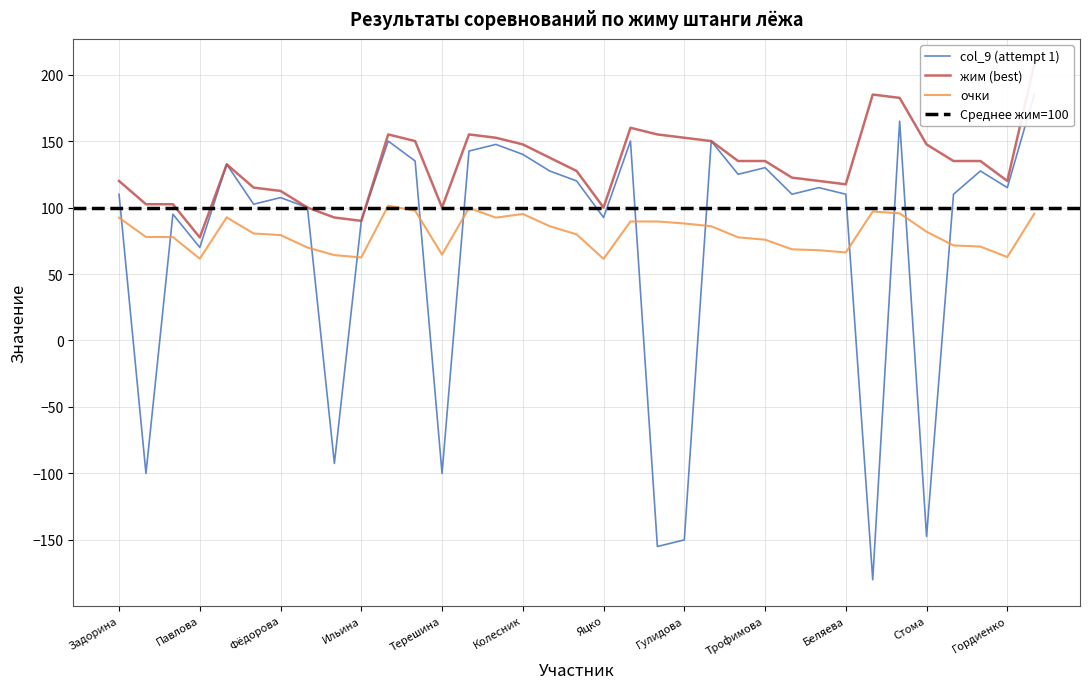

Rank the series at Петухова from lowest to highest value.

очки, col_9 (attempt 1), жим (best)